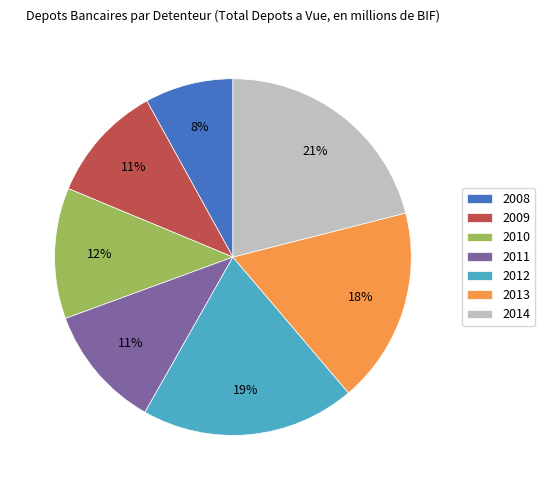

Count the number of slices in the pie.

7